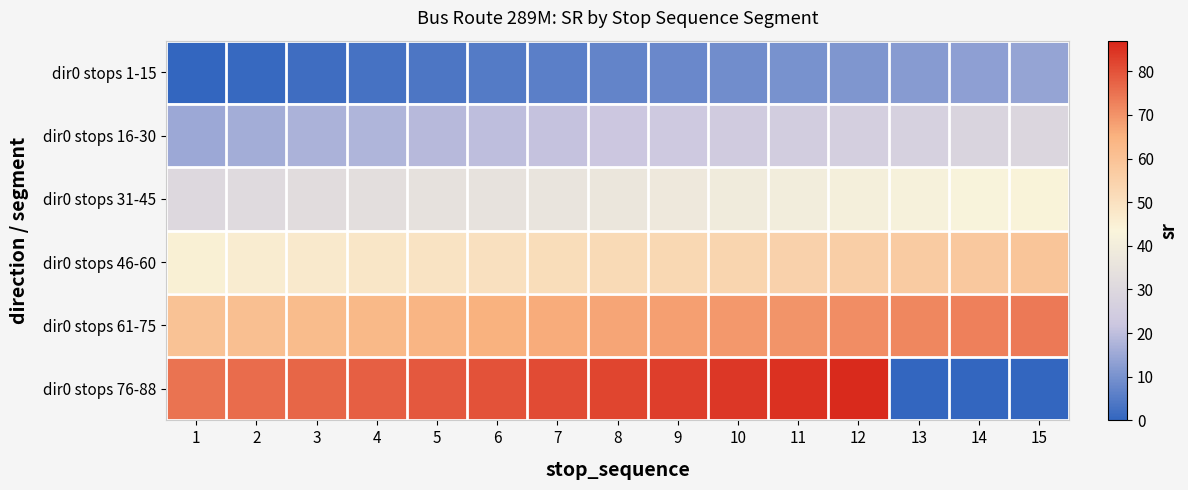

Which series has the largest range (max minus min)?

dir0 stops 76-88